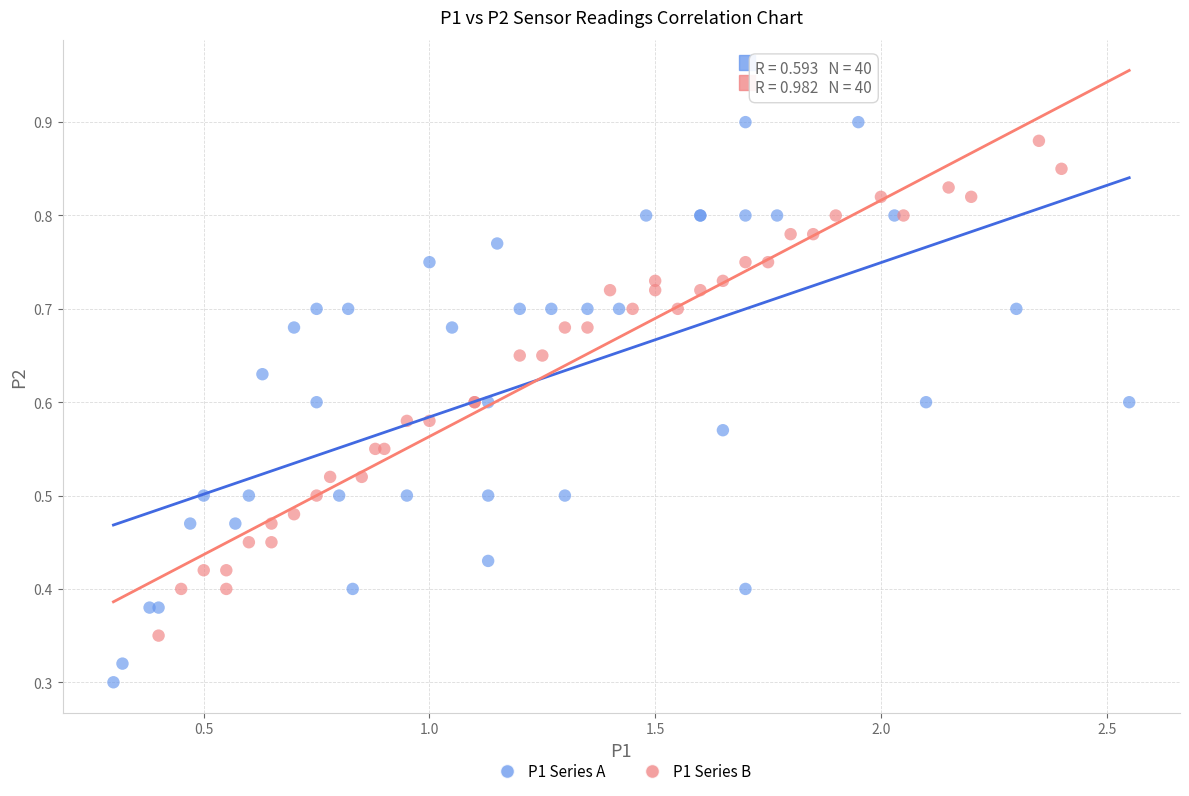

Which series reaches the minimum Y coordinate?

P1 Series A